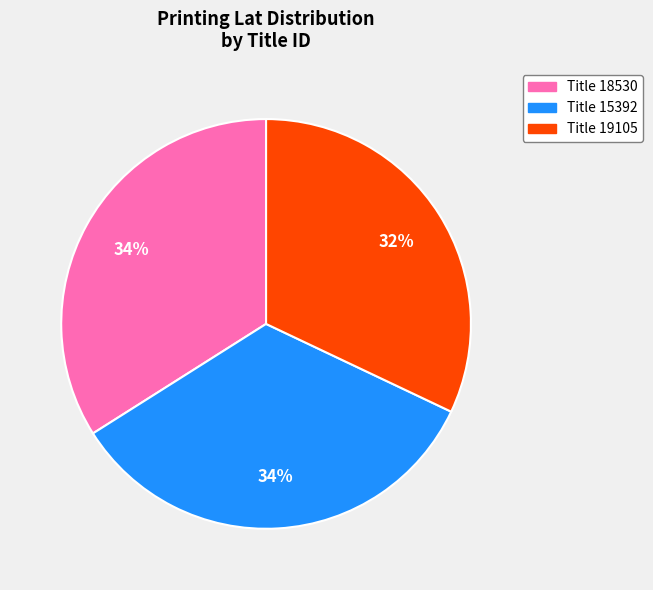

To the nearest percent, what percentage of the pie is Title 15392?

34%